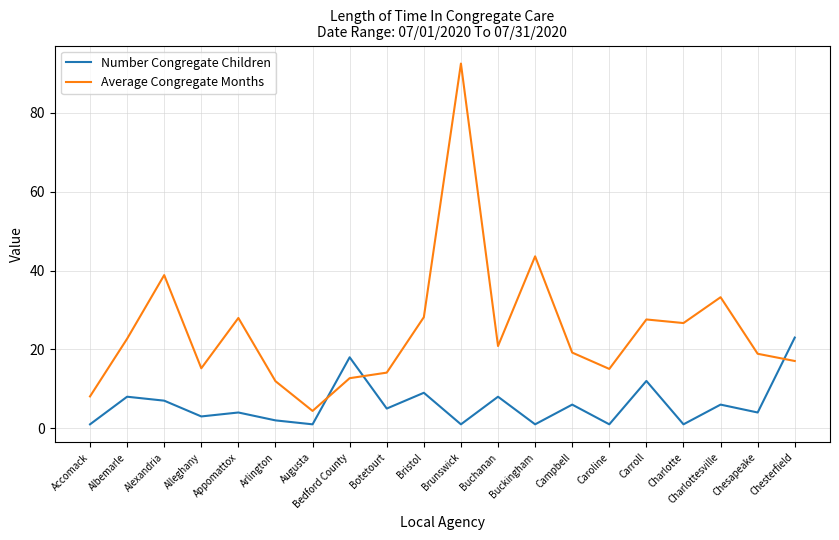

Which series has the widest spread of values?

Average Congregate Months